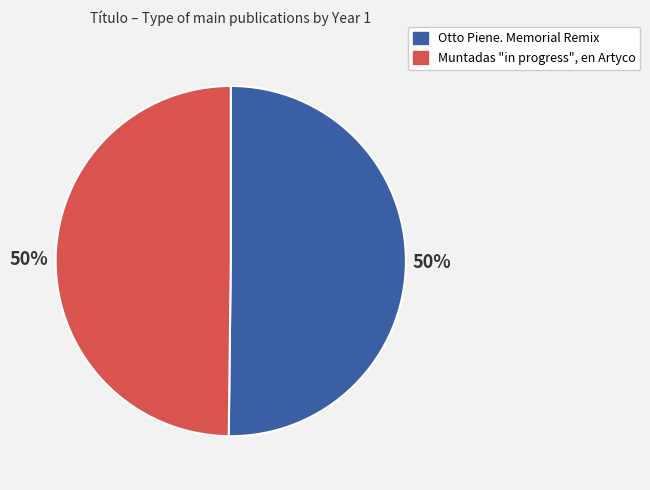

Do Muntadas "in progress", en Artyco and Otto Piene. Memorial Remix together represent more than half of the pie?

Yes